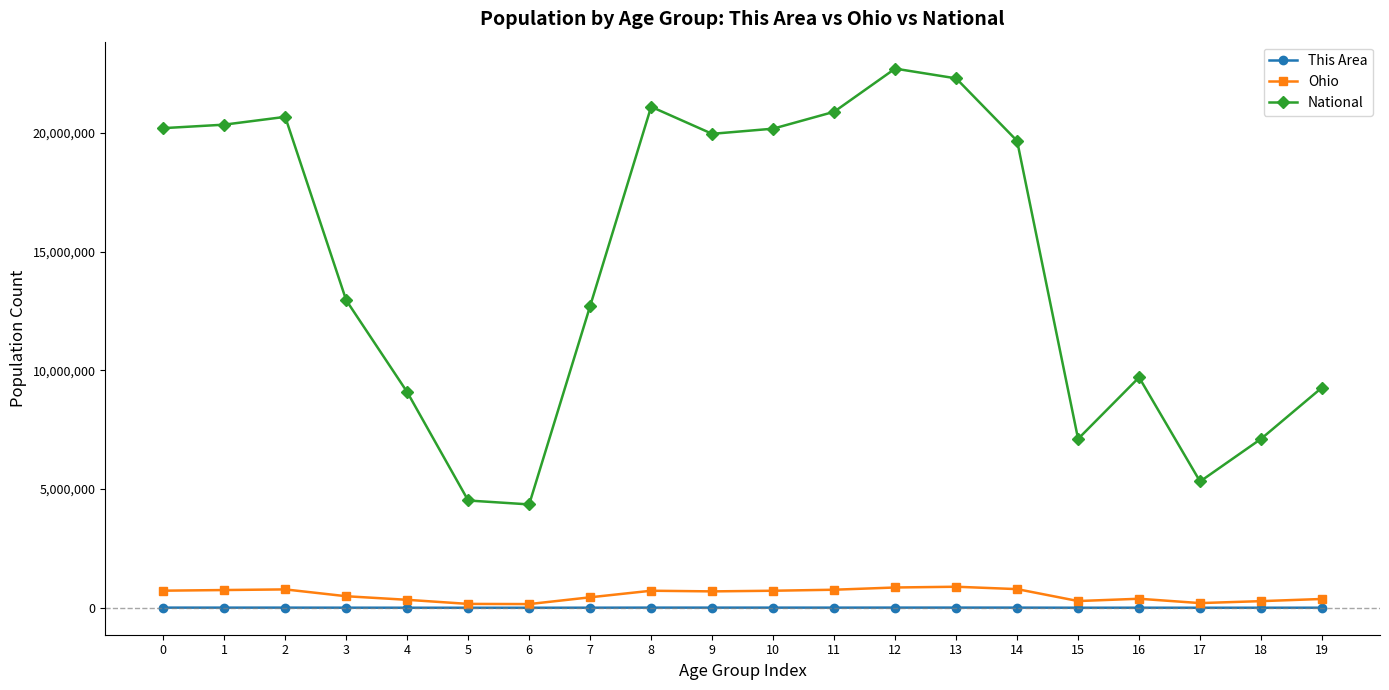

True or false: This Area has more than 1 points higher than both neighbors.

True